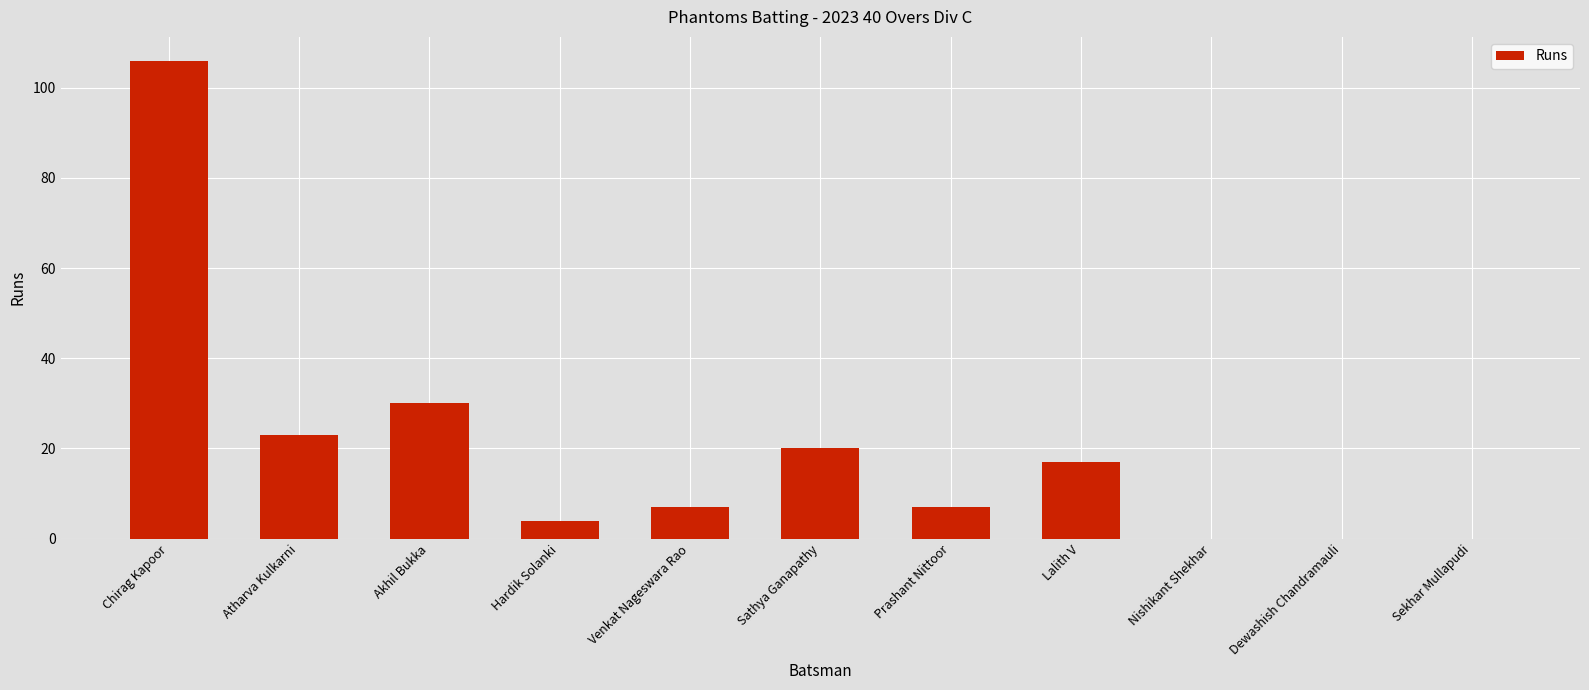

What is the change in value from Venkat Nageswara Rao to Lalith V?

+10